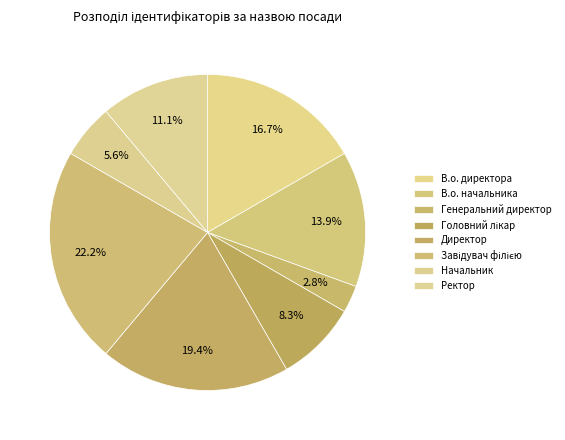

How many slices are in this pie chart?

8